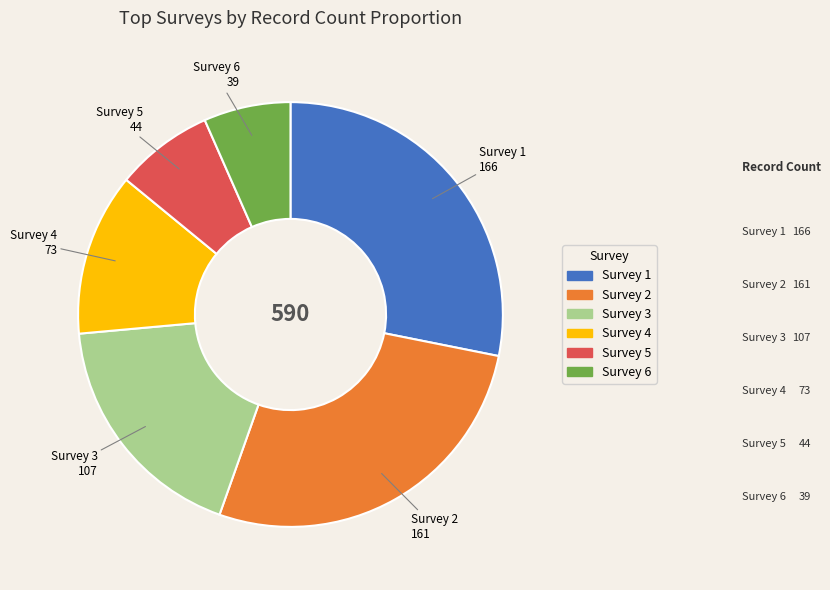

How many segments does this pie chart have?

6